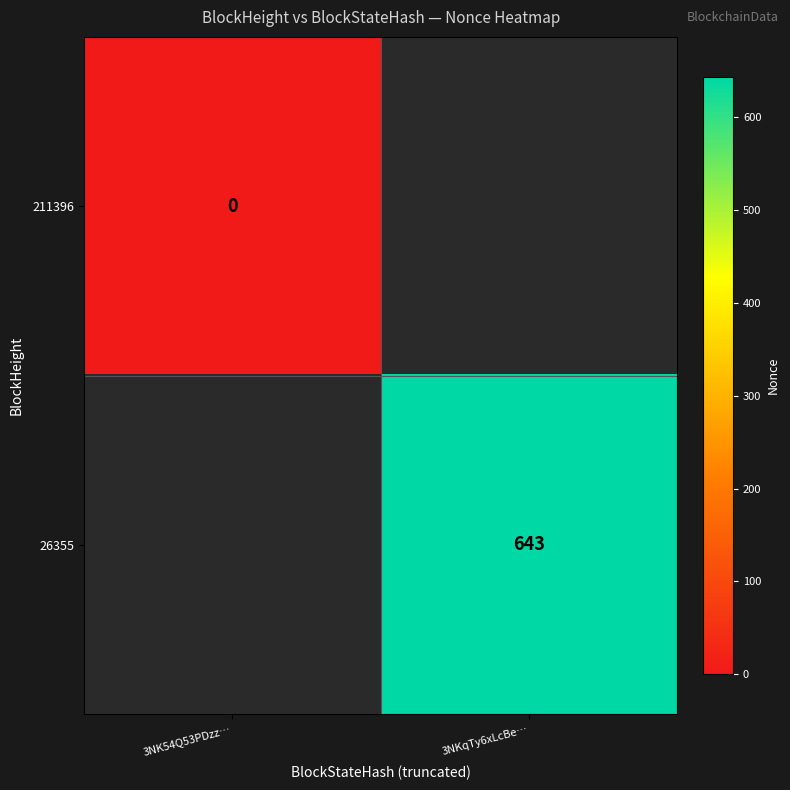

Which has a higher value, 3NK54Q53PDzz… or 3NKqTy6xLcBe…?

3NKqTy6xLcBe…